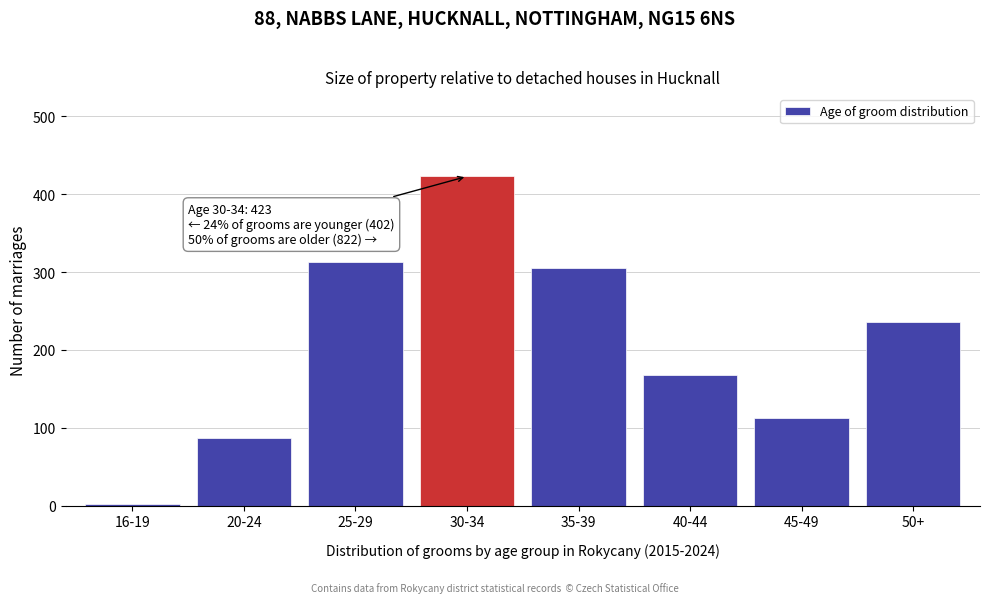

Reading right to left, extract all data points from this chart.

50+=236	45-49=113	40-44=168	35-39=305	30-34=423	25-29=313	20-24=87	16-19=2